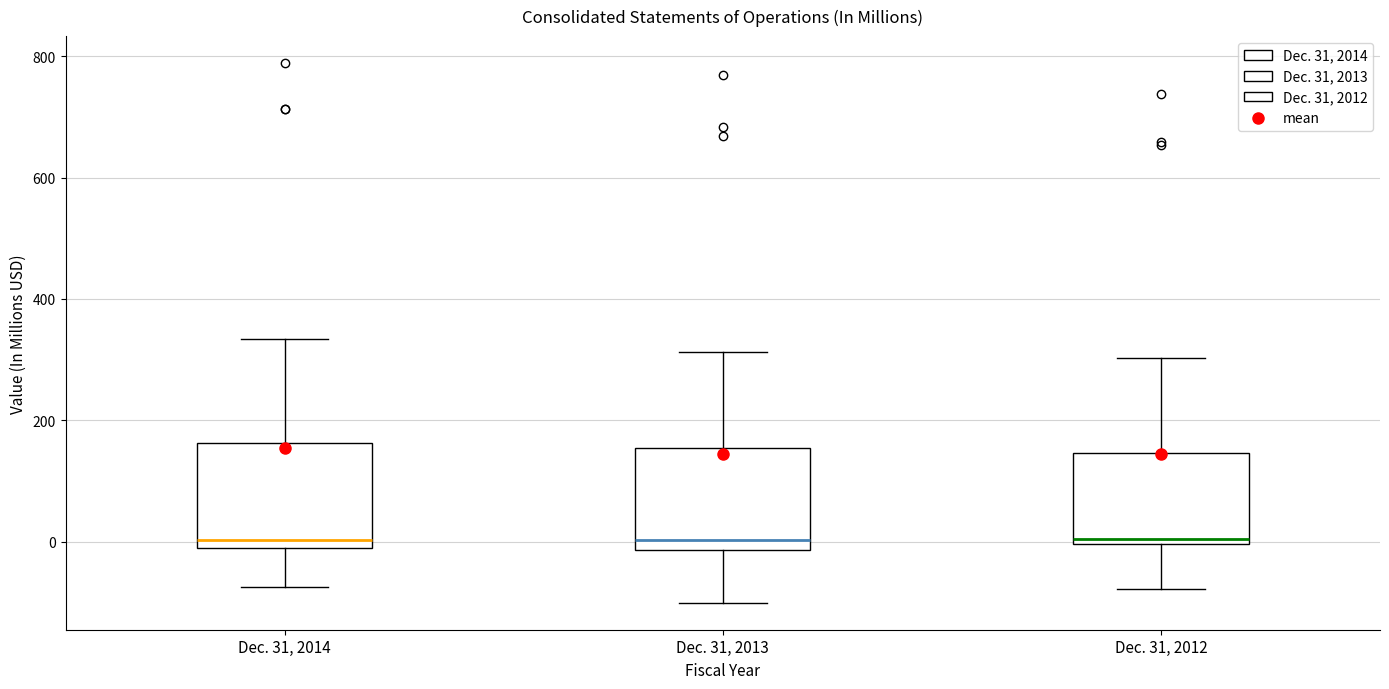

Reading left to right, read every box against the y-axis: the position of its median line, the range the box covers, and the ends of its whiskers. The values are not printed on the chart, so give them approximately, as read against the axis.

Dec. 31, 2014: median 0, box -20 to 160, whiskers -80 to 340
Dec. 31, 2013: median 0, box -20 to 160, whiskers -100 to 320
Dec. 31, 2012: median 0 (just above the box's lower edge), box 0 to 140, whiskers -80 to 300